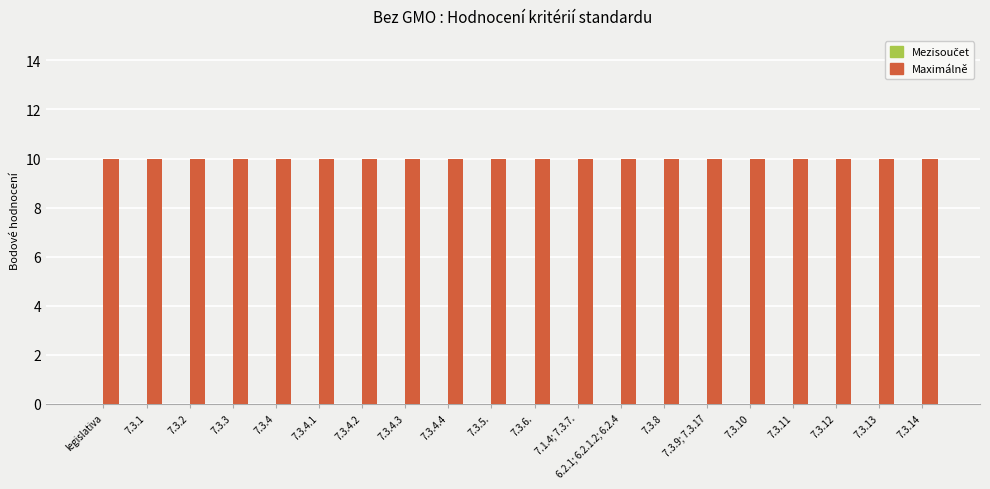

Which has a higher value, 7.1.4; 7.3.7. or 7.3.8?

7.1.4; 7.3.7.